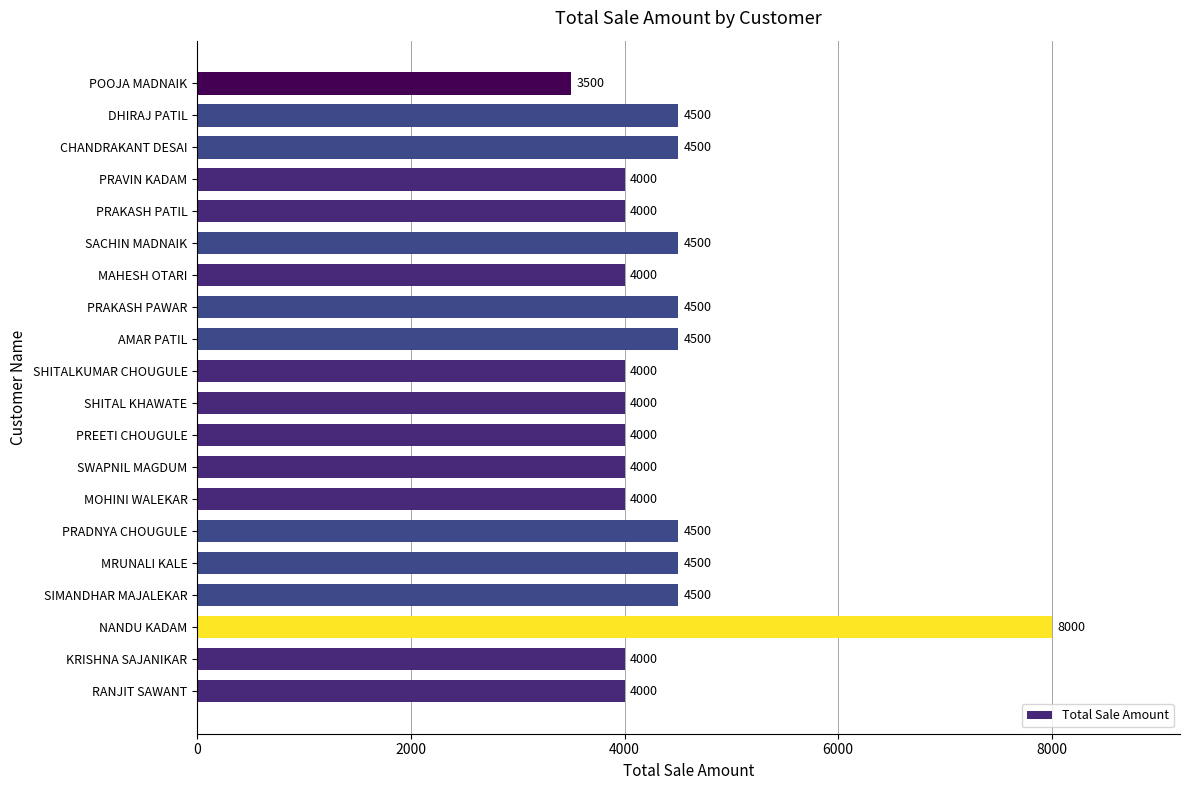

What is the difference between the maximum and minimum values?

4500